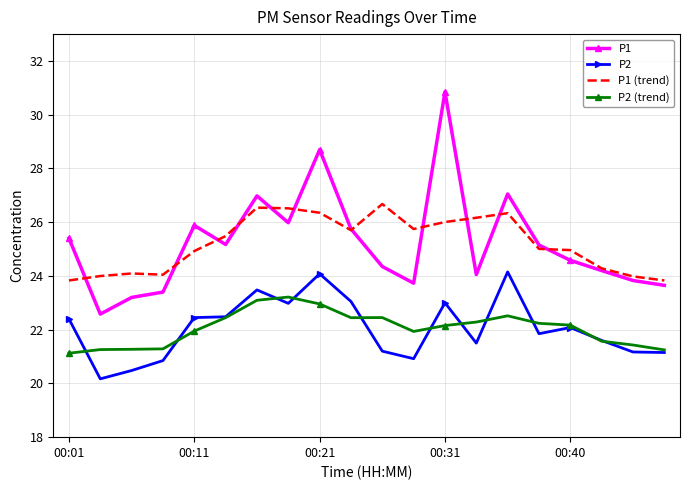

True or false: P2 and P1 cross at least once.

False